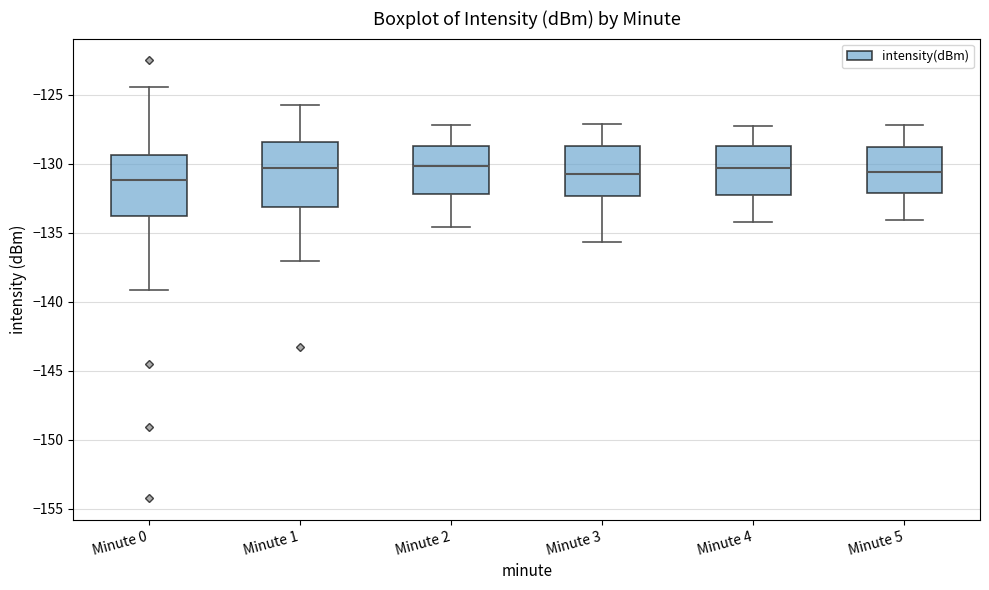

Reading left to right, read every box against the y-axis: the position of its median line, the range the box covers, and the ends of its whiskers. The values are not printed on the chart, so give them approximately, as read against the axis.

Minute 0: median -131.0, box -134.0 to -129.5, whiskers -139.0 to -124.5
Minute 1: median -130.5, box -133.0 to -128.5, whiskers -137.0 to -125.5
Minute 2: median -130.0, box -132.0 to -128.5, whiskers -134.5 to -127.0
Minute 3: median -130.5, box -132.5 to -128.5, whiskers -135.5 to -127.0
Minute 4: median -130.5, box -132.0 to -128.5, whiskers -134.0 to -127.5
Minute 5: median -130.5, box -132.0 to -129.0, whiskers -134.0 to -127.0